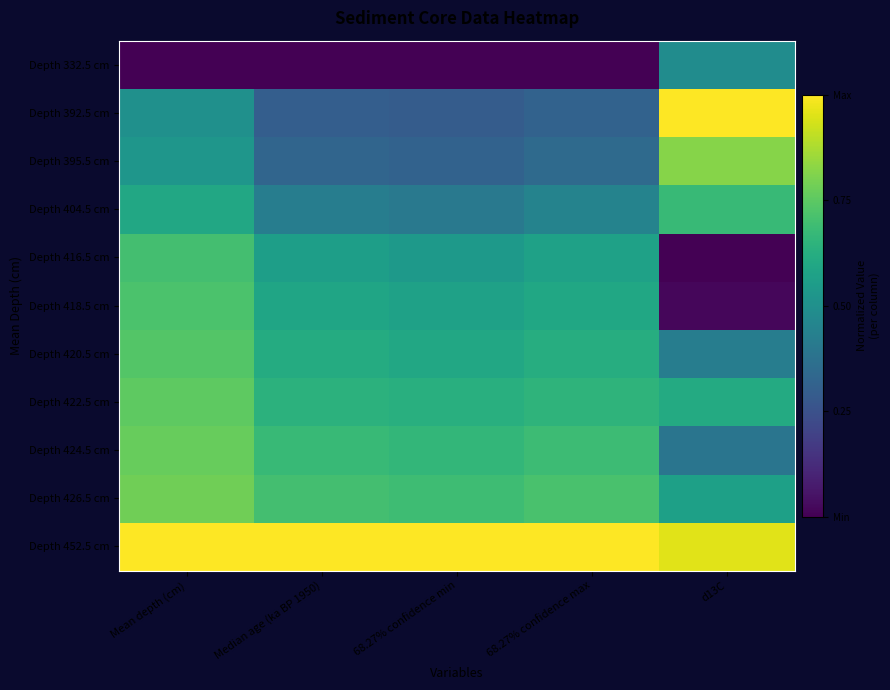

Rank the series at Median age (ka BP 1950) from highest to lowest value.

Depth 452.5 cm, Depth 426.5 cm, Depth 424.5 cm, Depth 422.5 cm, Depth 420.5 cm, Depth 418.5 cm, Depth 416.5 cm, Depth 404.5 cm, Depth 395.5 cm, Depth 392.5 cm, Depth 332.5 cm